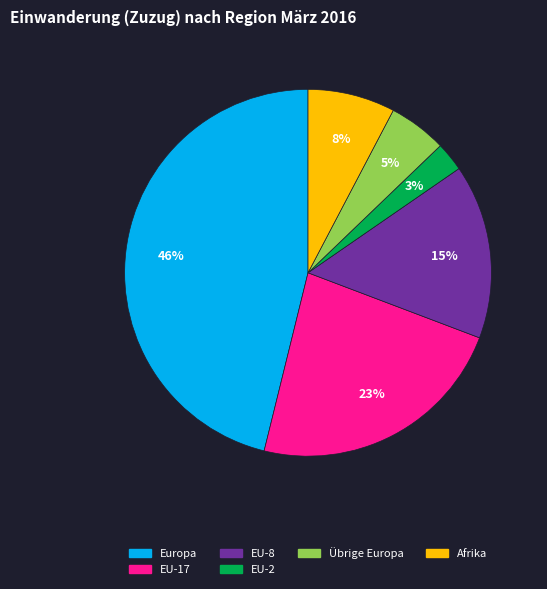

What percentage is the EU-2 slice, to the nearest percent?

3%